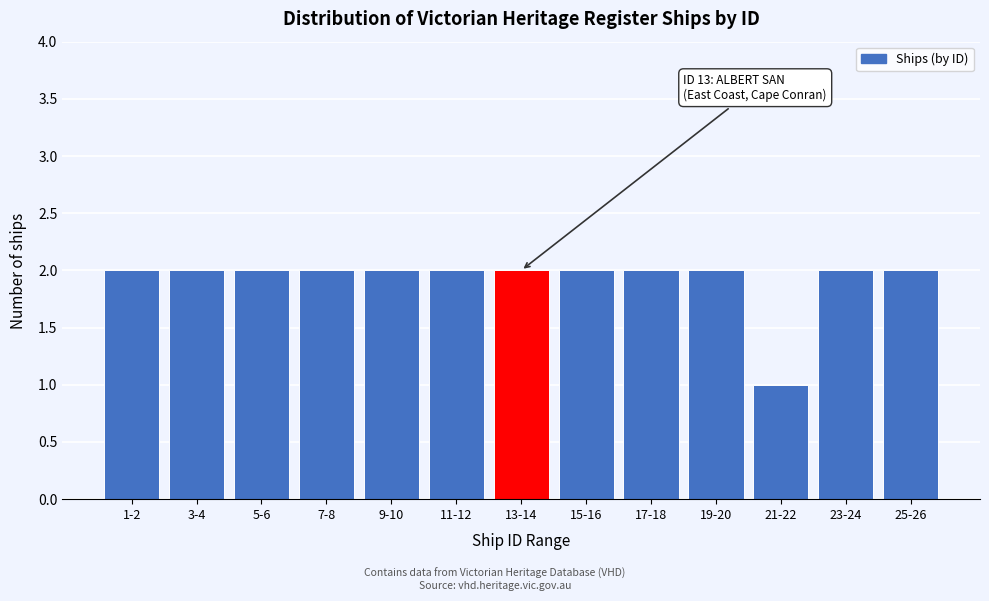

Reading left to right, extract all data points from this chart.

2	2	2	2	2	2	2	2	2	2	1	2	2